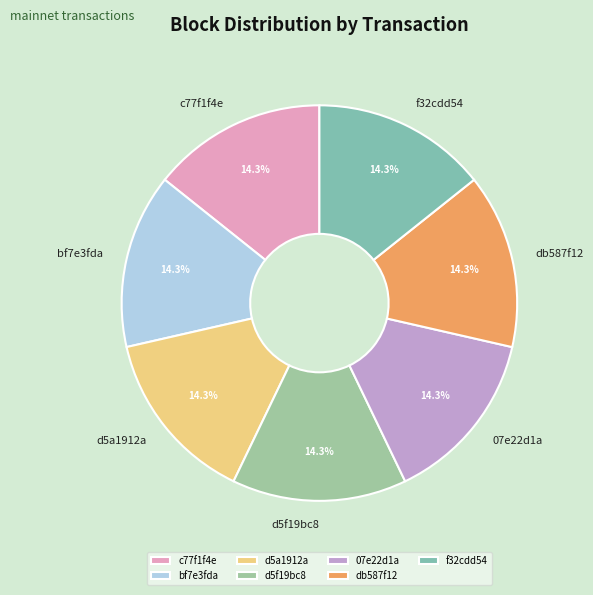

How many segments does this pie chart have?

7